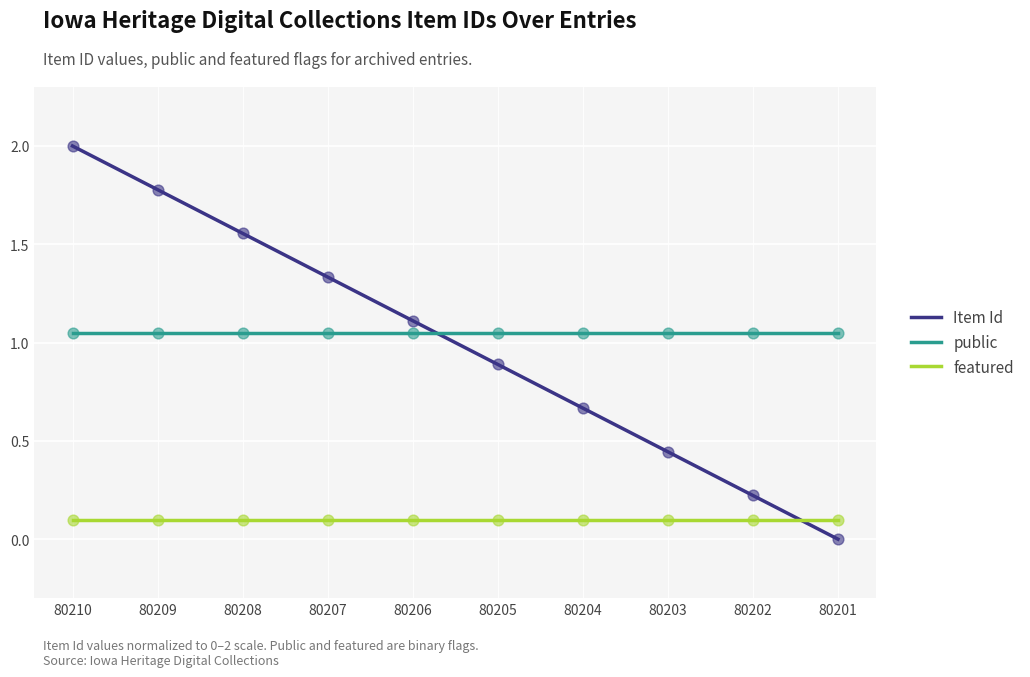

What are all the series names shown in the legend?

Item Id, public, featured